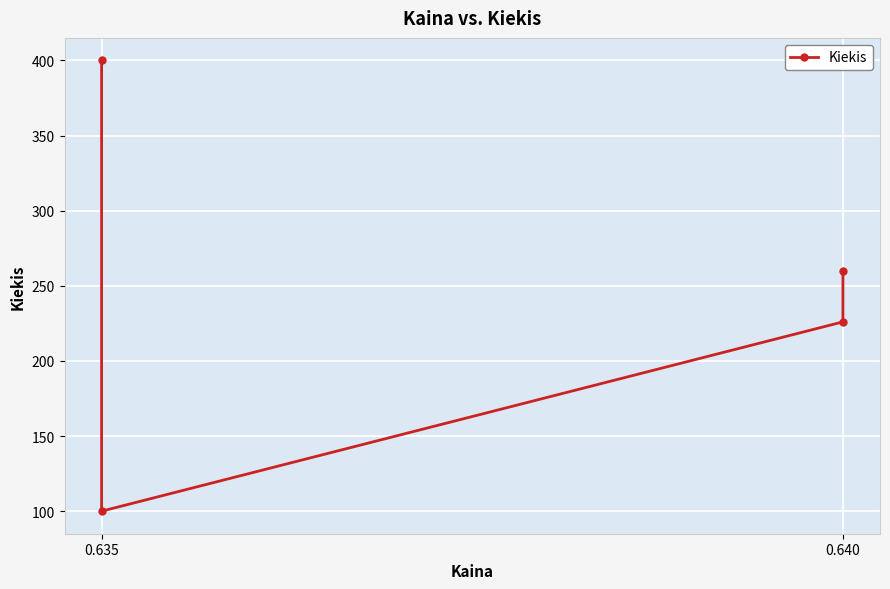

How many values are between 226 and 400?

3